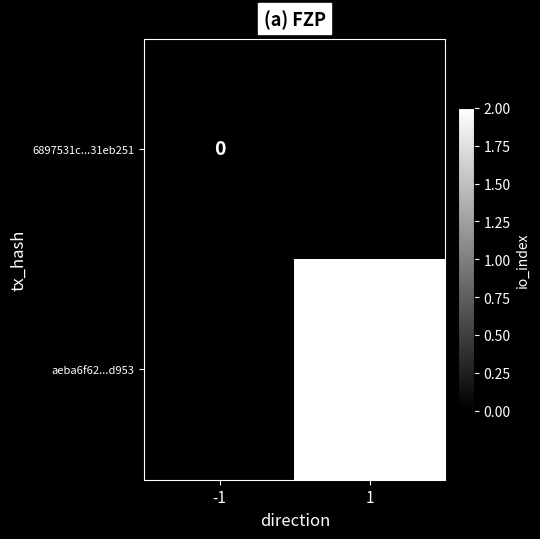

How many distinct data groups are displayed?

2